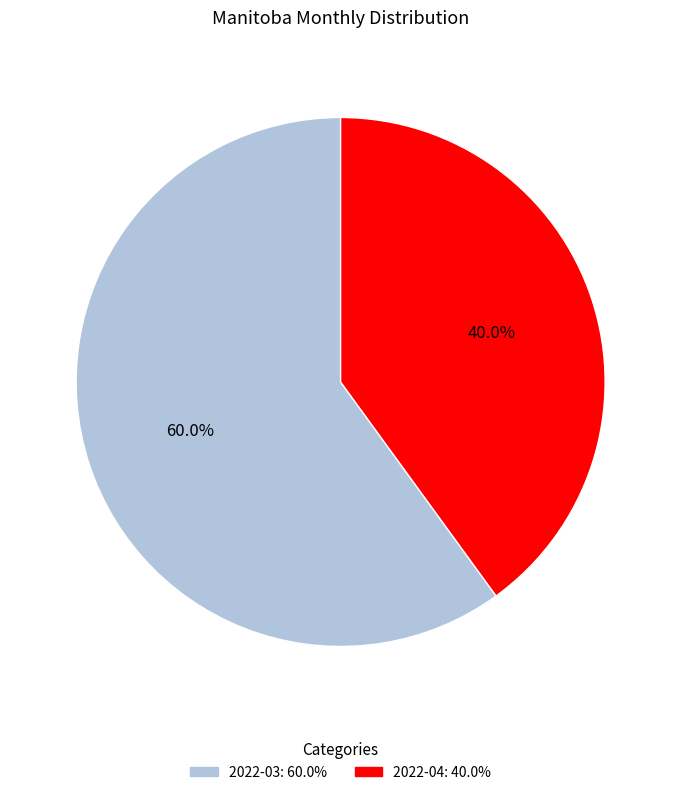

To the nearest percent, what is the difference between the largest and smallest slice percentages?

20%